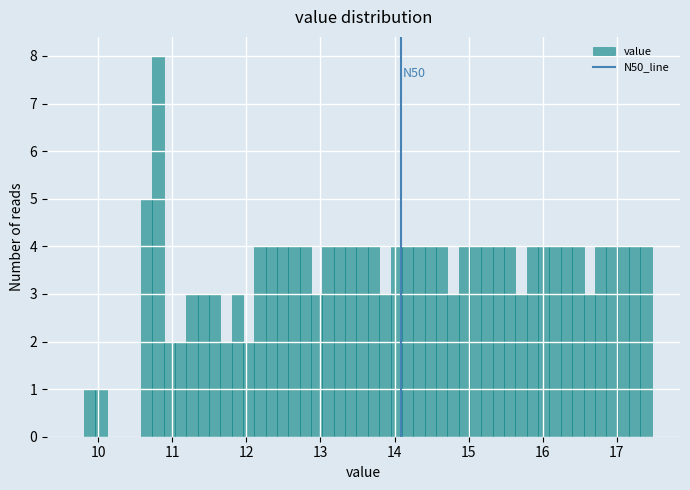

Around what value on the x-axis is the tallest bar? Give the approximate position of its centre, as read against the axis.

10.8